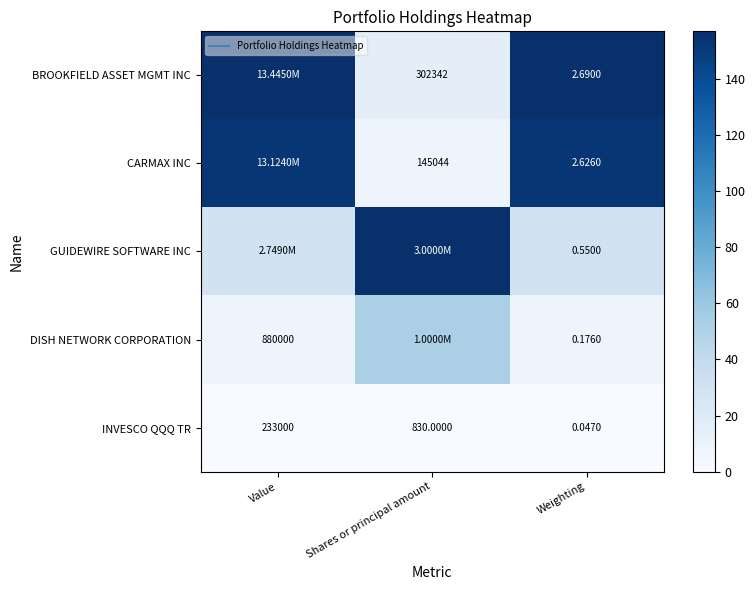

Count the number of data series in this chart.

5